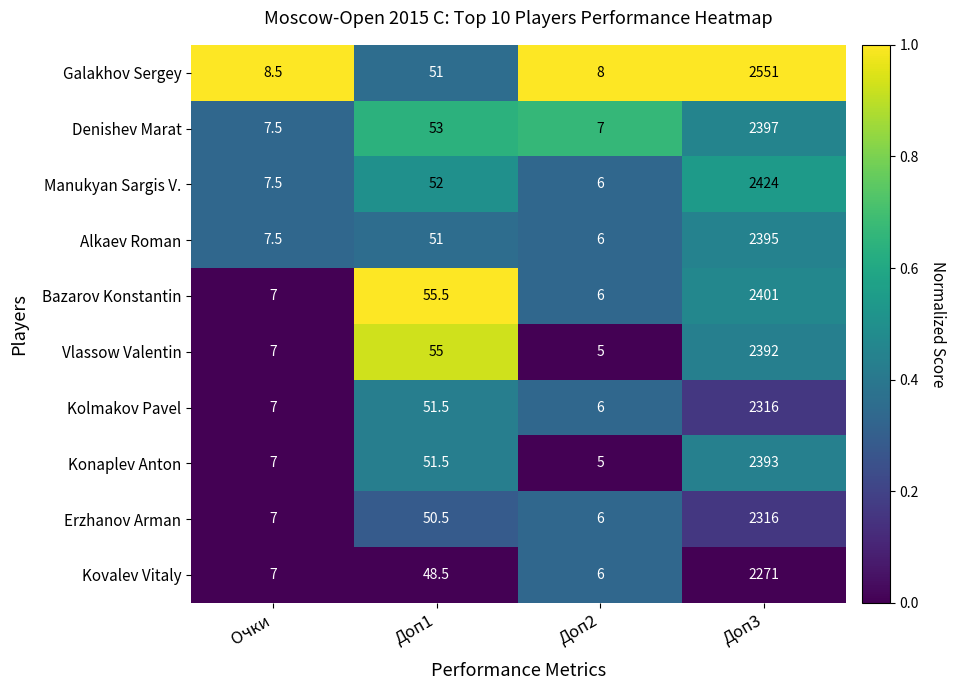

List the labels in order of Konaplev Anton value, largest first.

Доп3, Доп1, Очки, Доп2